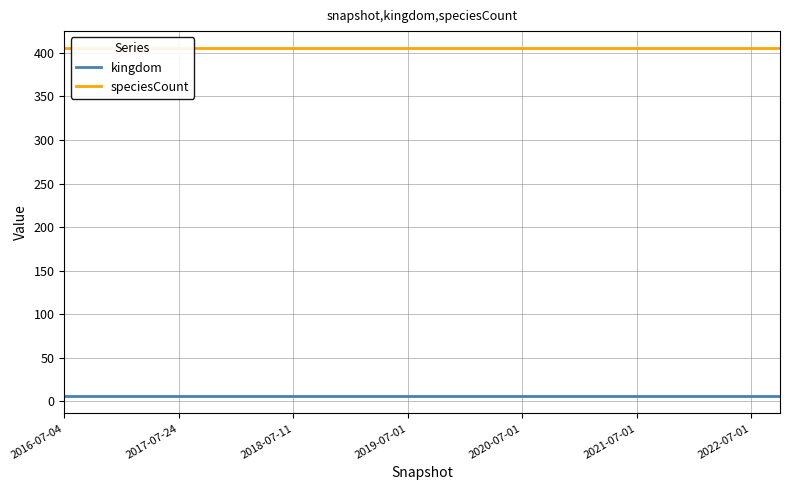

Where is speciesCount nearest to the value 405?

2016-07-04